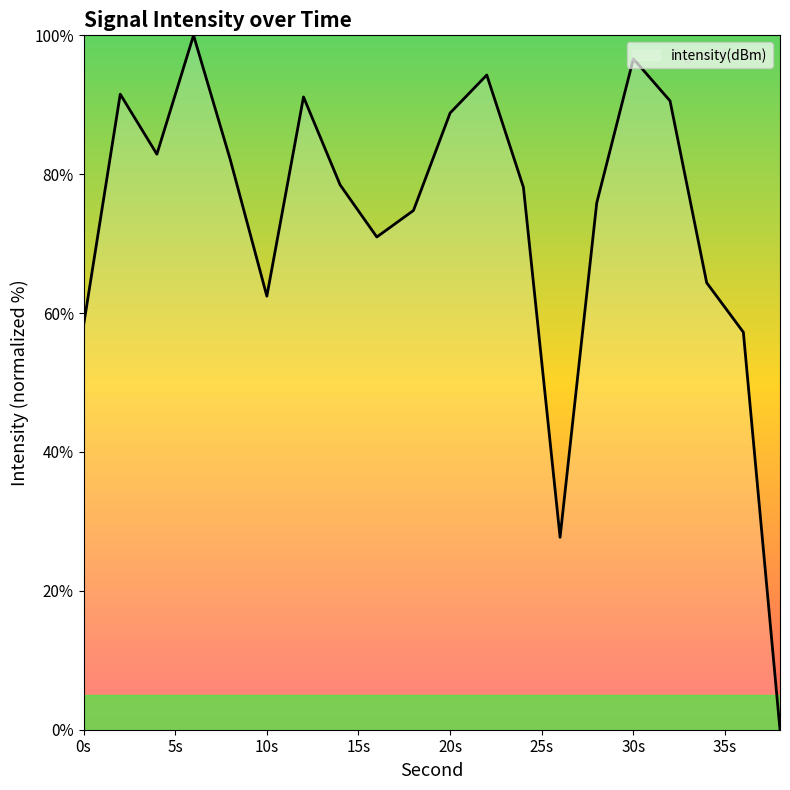

What is the difference between the maximum and minimum values?

100.0